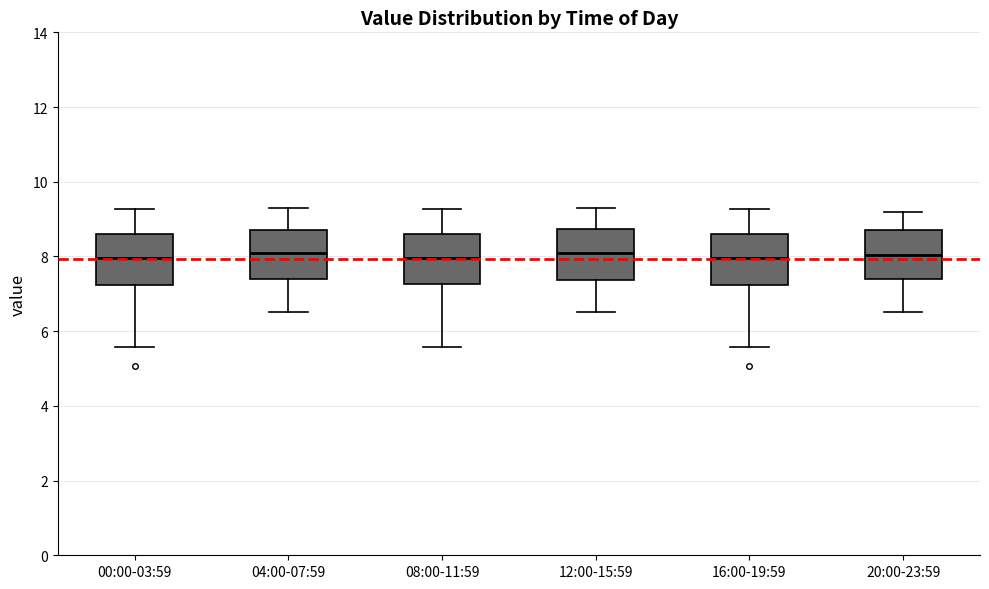

Reading left to right, transcribe this box plot: for each box, give where its median line is, the range the box spans, and where its two whiskers end, as read against the y-axis. The values are not printed on the chart, so give them approximately, as read against the axis.

00:00-03:59: median 8.0, box 7.2 to 8.6, whiskers 5.6 to 9.2
04:00-07:59: median 8.2, box 7.4 to 8.8, whiskers 6.6 to 9.4
08:00-11:59: median 8.0, box 7.2 to 8.6, whiskers 5.6 to 9.2
12:00-15:59: median 8.2, box 7.4 to 8.8, whiskers 6.6 to 9.4
16:00-19:59: median 8.0, box 7.2 to 8.6, whiskers 5.6 to 9.2
20:00-23:59: median 8.0, box 7.4 to 8.8, whiskers 6.6 to 9.2